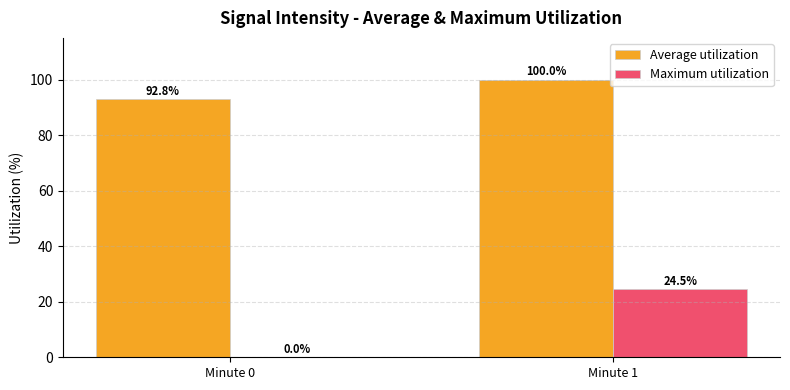

Reading left to right, list all the values displayed in this chart.

Average utilization: 92.8	100.0
Maximum utilization: 0.0	24.5